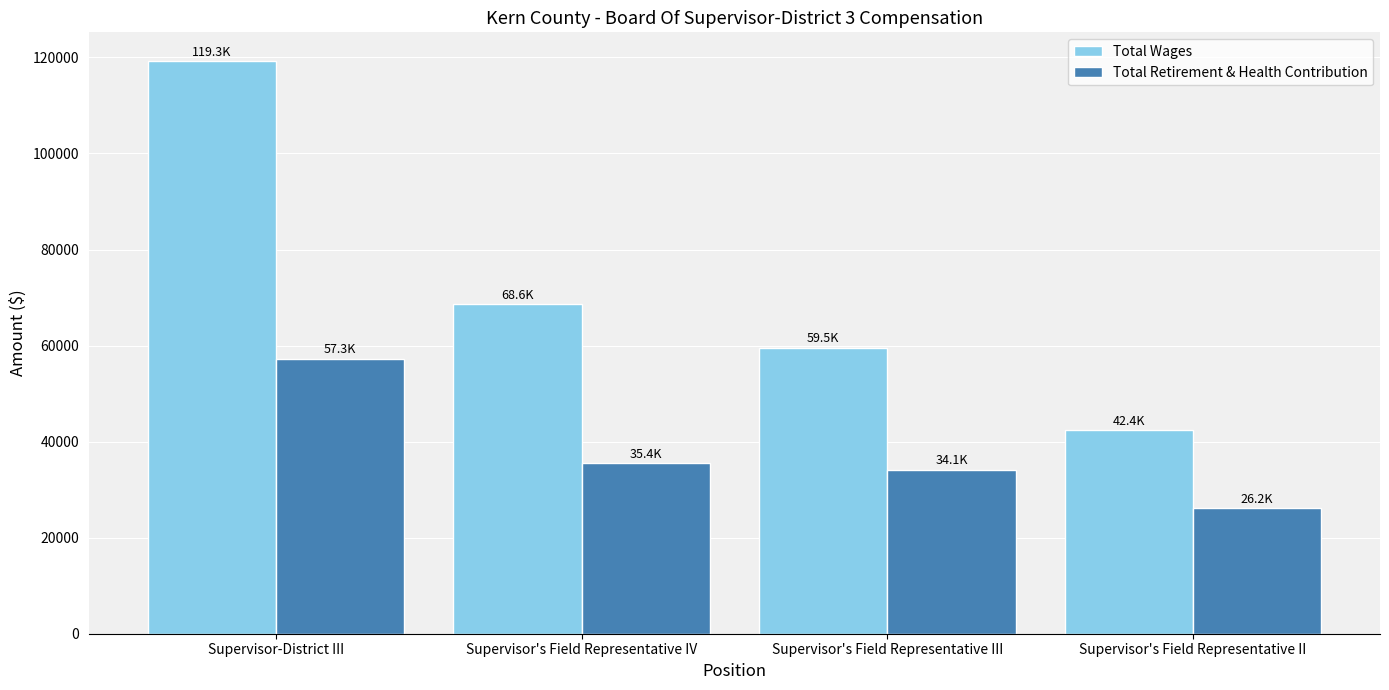

Are the bars grouped side by side (vs. stacked)?

Yes